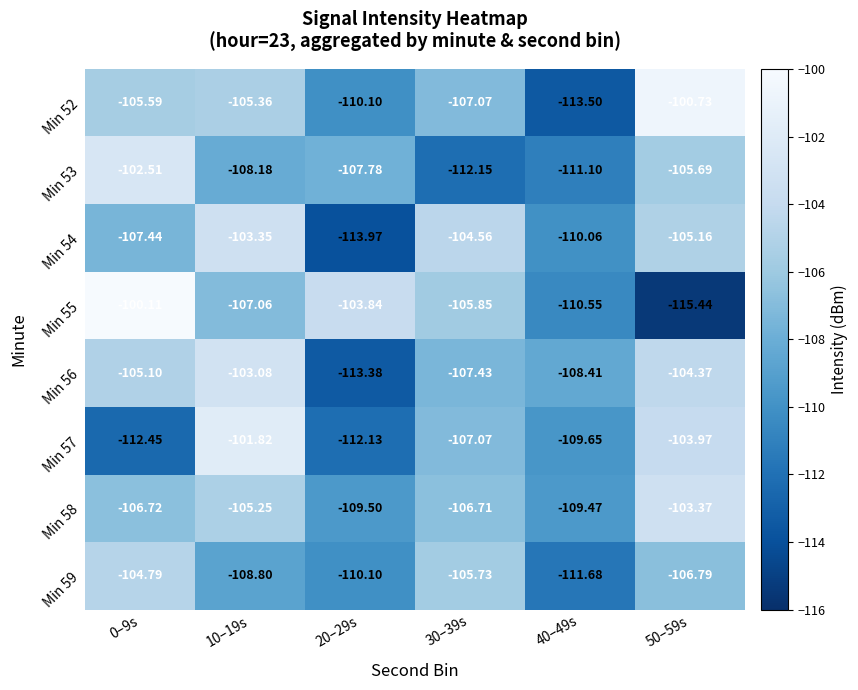

Between 0–9s and 10–19s, which series saw the biggest shift?

Min 57